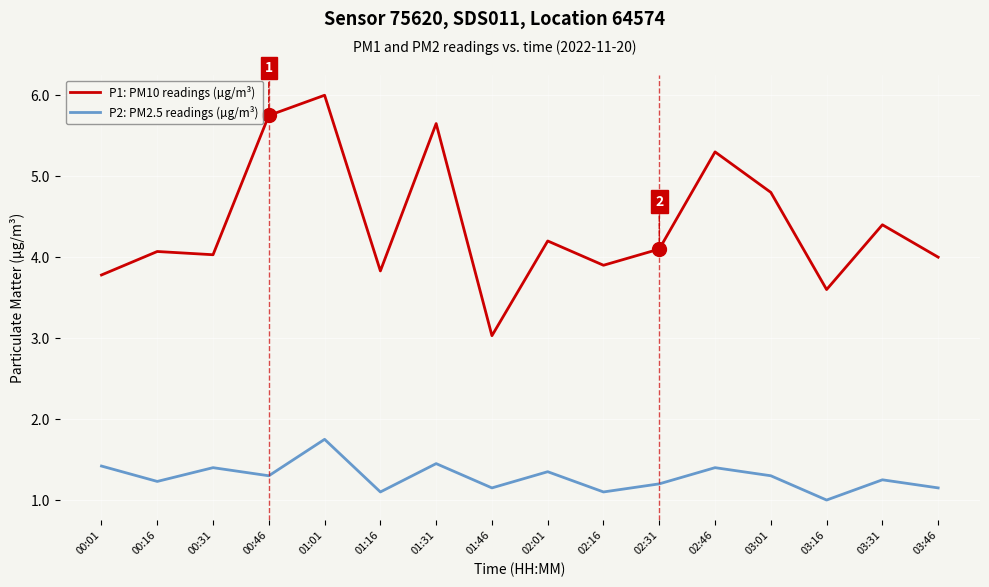

True or false: P2: PM2.5 readings (µg/m³) and P1: PM10 readings (µg/m³) cross at least once.

False